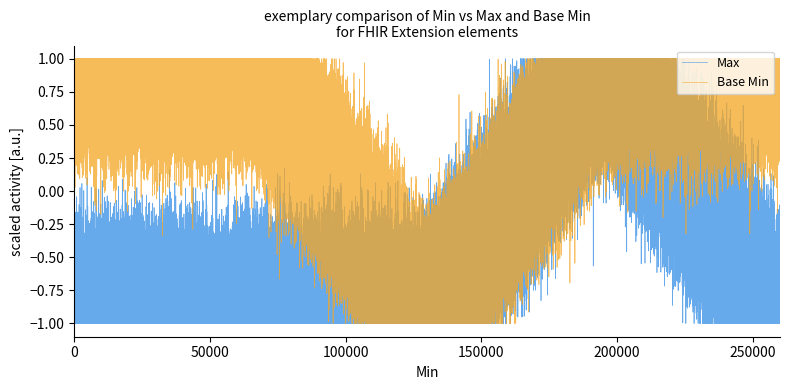

True or false: Max and Base Min intersect in this chart.

False